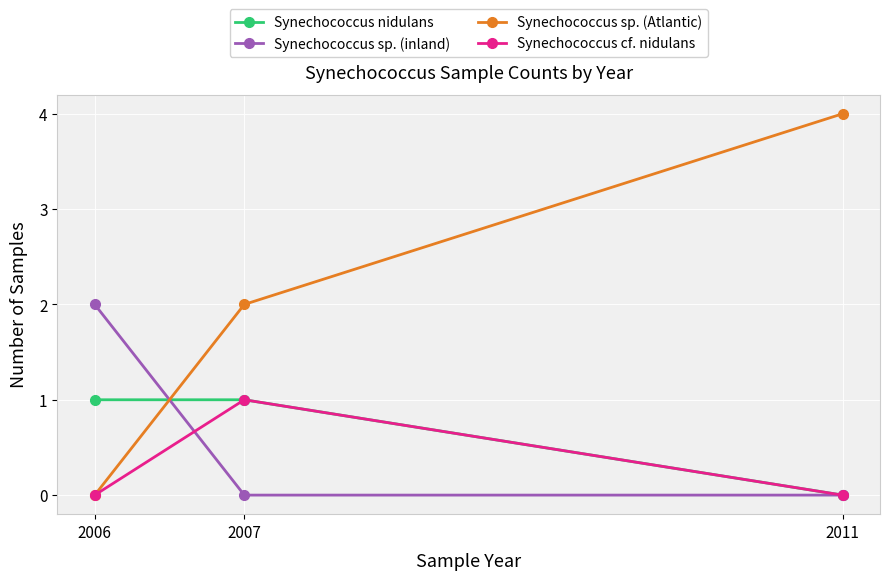

What are all the series names shown in the legend?

Synechococcus nidulans, Synechococcus sp. (inland), Synechococcus sp. (Atlantic), Synechococcus cf. nidulans